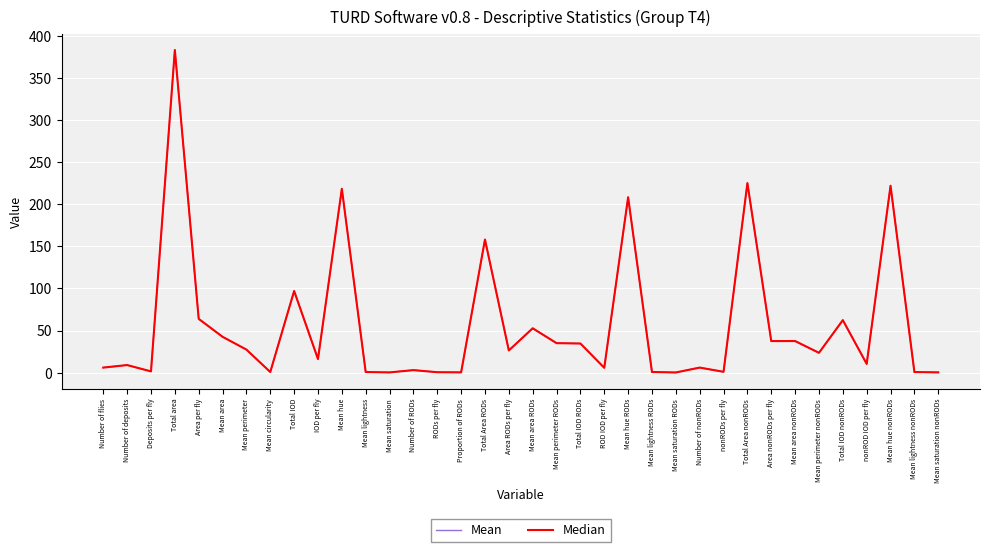

How many interior local peaks does the Mean series have?

12